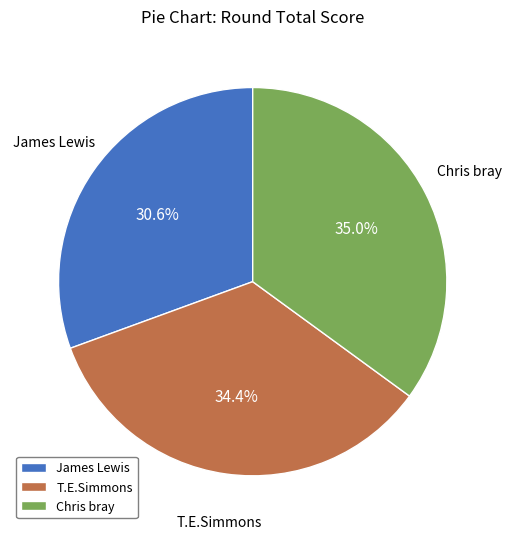

What portion of the pie excludes Chris bray?

65.0%